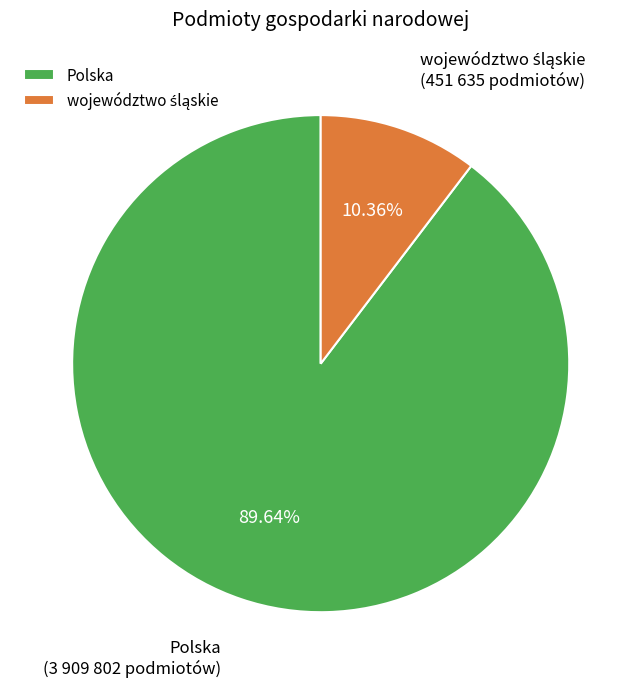

Which slice is the largest?

Polska